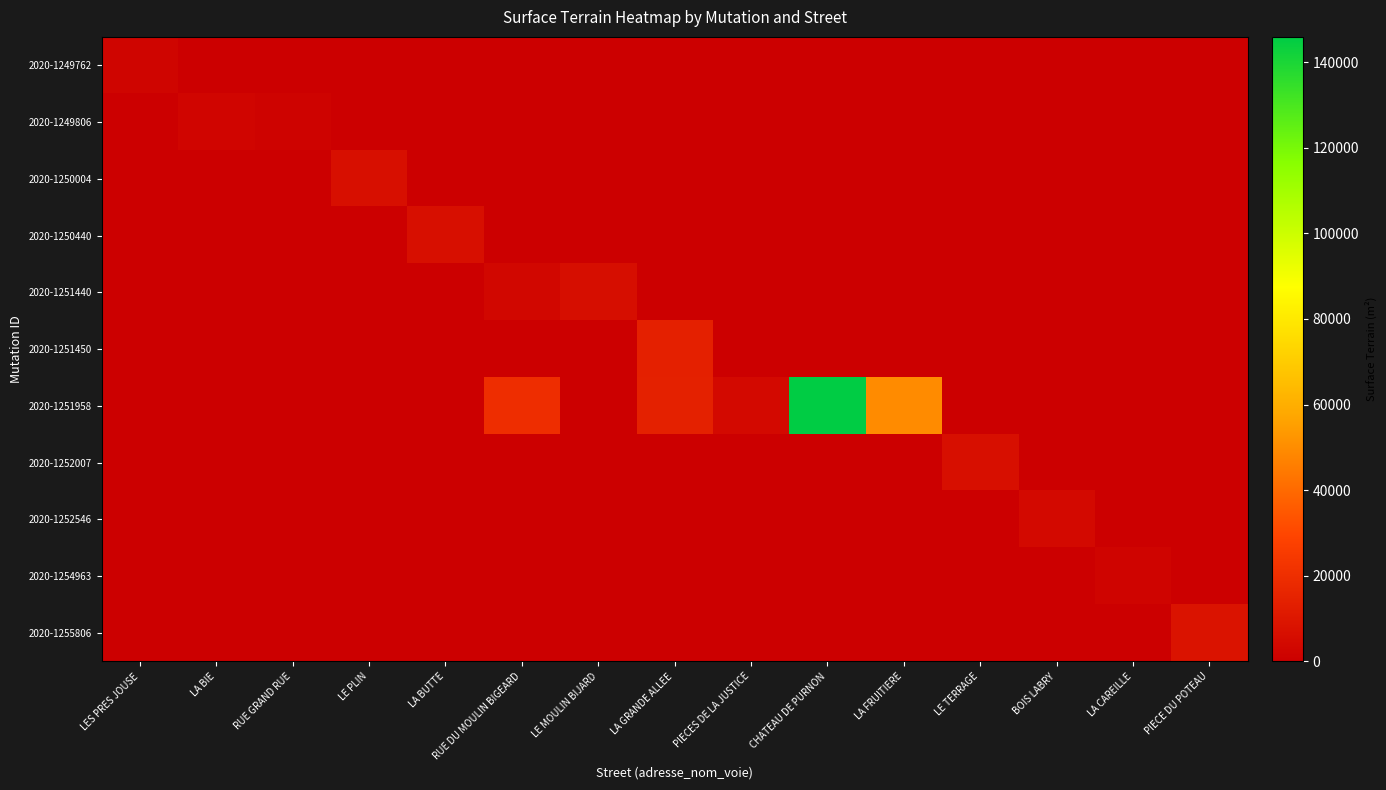

Which has a higher value, LE TERRAGE or RUE DU MOULIN BIGEARD?

LE TERRAGE